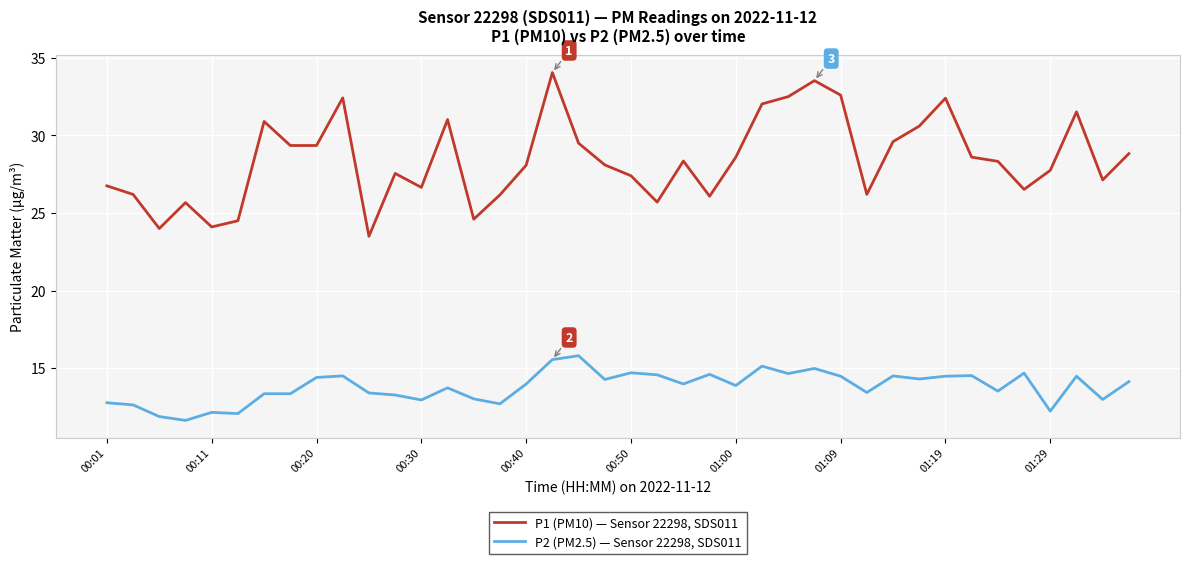

Rank the series by their average value, from highest to lowest.

P1 (PM10) — Sensor 22298, SDS011, P2 (PM2.5) — Sensor 22298, SDS011